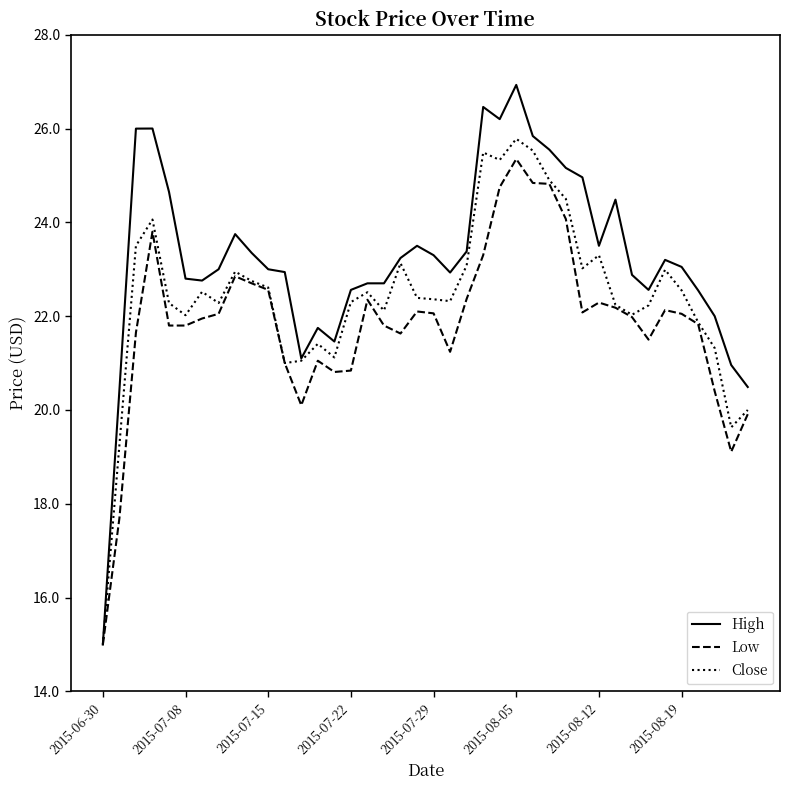

List the series in order of their overall mean, lowest first.

Low, Close, High